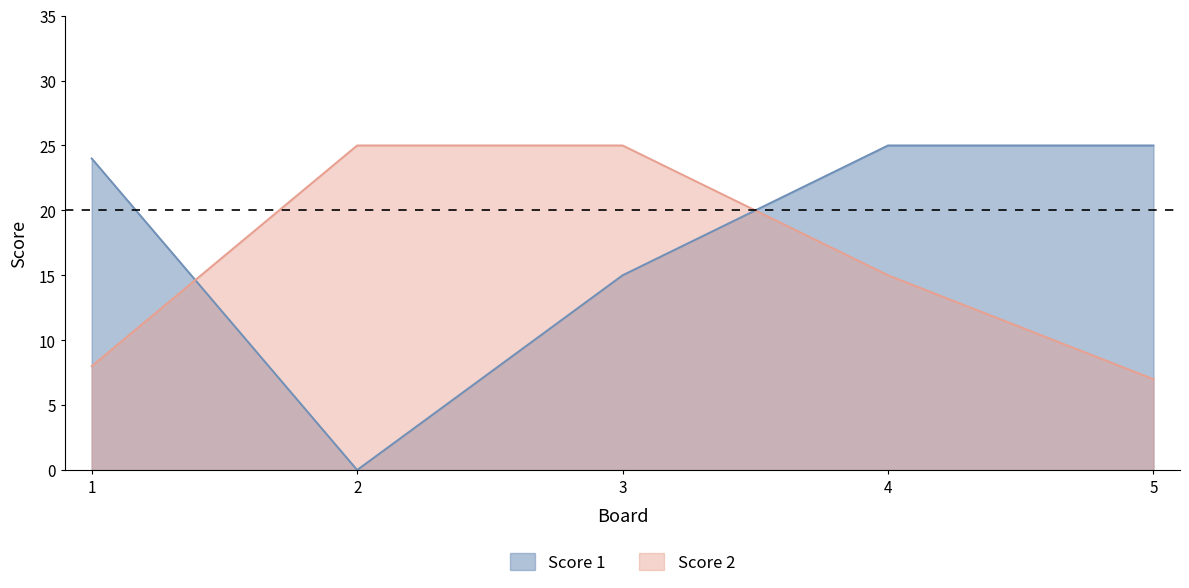

Which label corresponds to the smallest value in the chart?

2